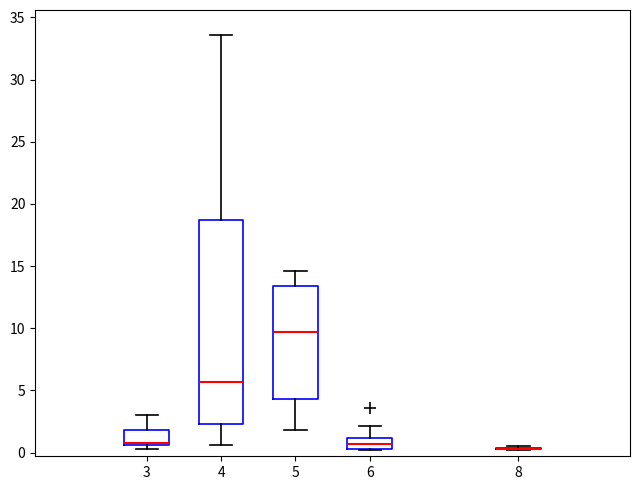

Reading left to right, transcribe this box plot: for each box, give where its median line is, the range the box spans, and where its two whiskers end, as read against the y-axis. The values are not printed on the chart, so give them approximately, as read against the axis.

3: median 1.0, box 0.5 to 2.0, whiskers 0.5 (just below the box's lower edge) to 3.0
4: median 5.5, box 2.5 to 18.5, whiskers 0.5 to 33.5
5: median 9.5, box 4.5 to 13.5, whiskers 2.0 to 14.5
6: median 0.5 (inside the box), box 0.5 to 1.0, whiskers 0.0 to 2.0
8: box collapsed to a line at 0.5, whiskers 0.0 to 0.5